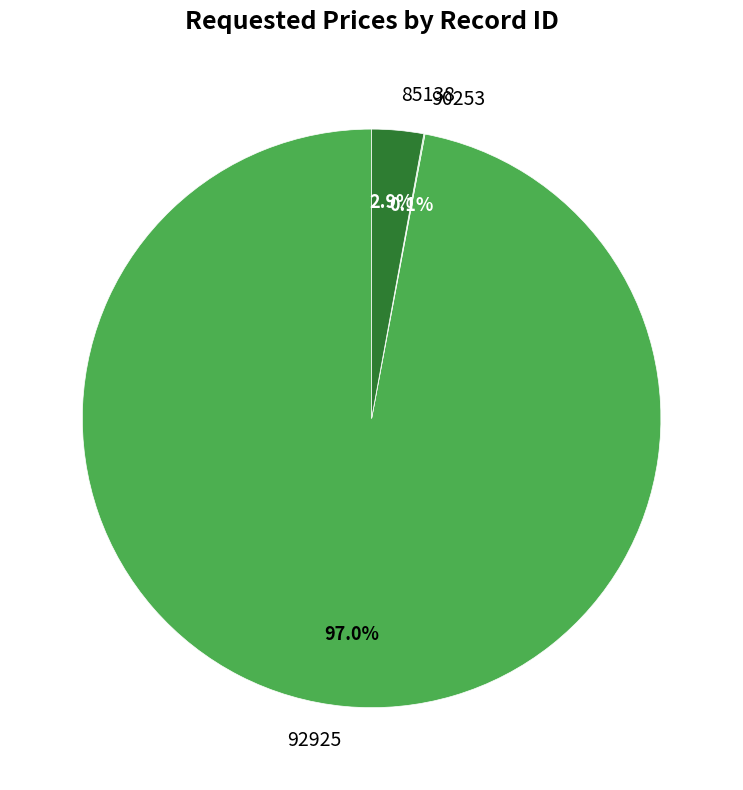

To the nearest percent, what percentage of the pie is 92925?

97%